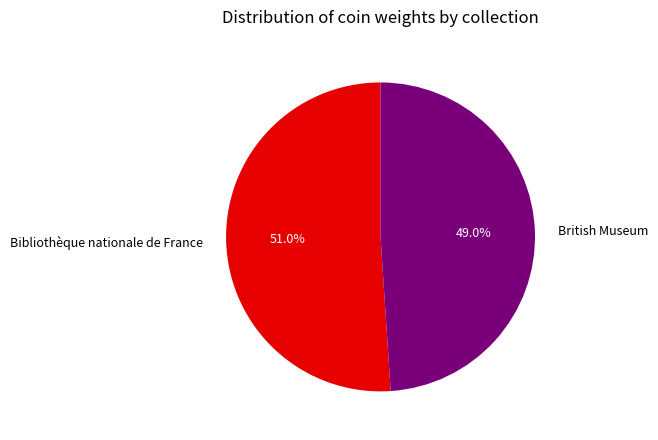

Between Bibliothèque nationale de France and British Museum, which is larger?

Bibliothèque nationale de France